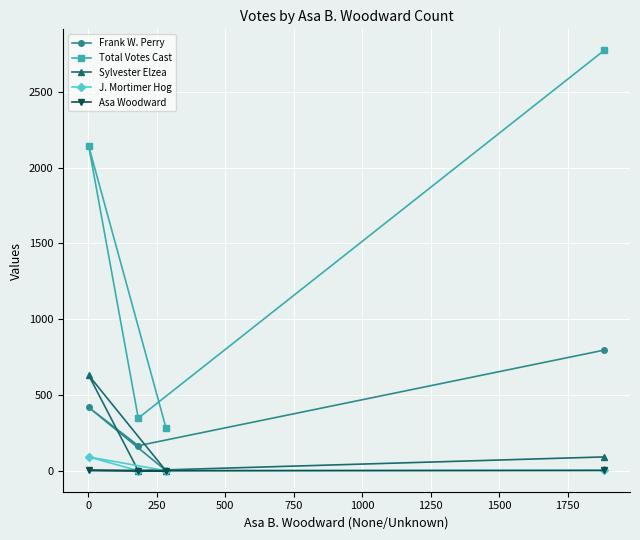

Which series has the largest range (max minus min)?

Total Votes Cast